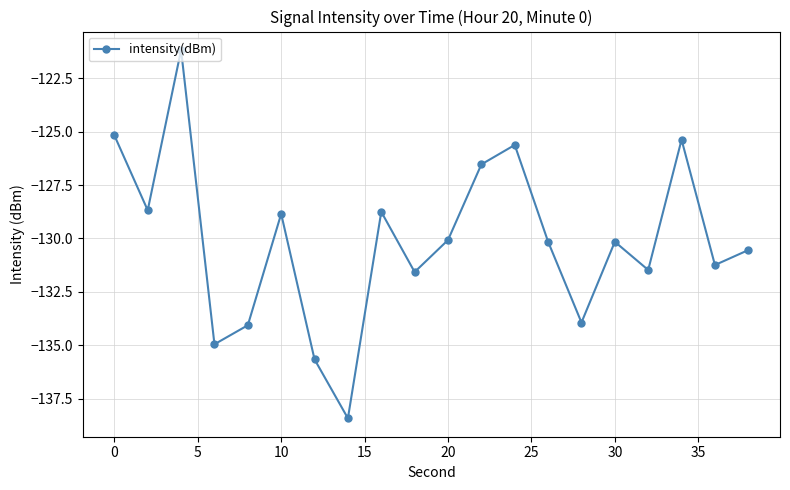

What is the value of the 2nd point from the left?

-128.7